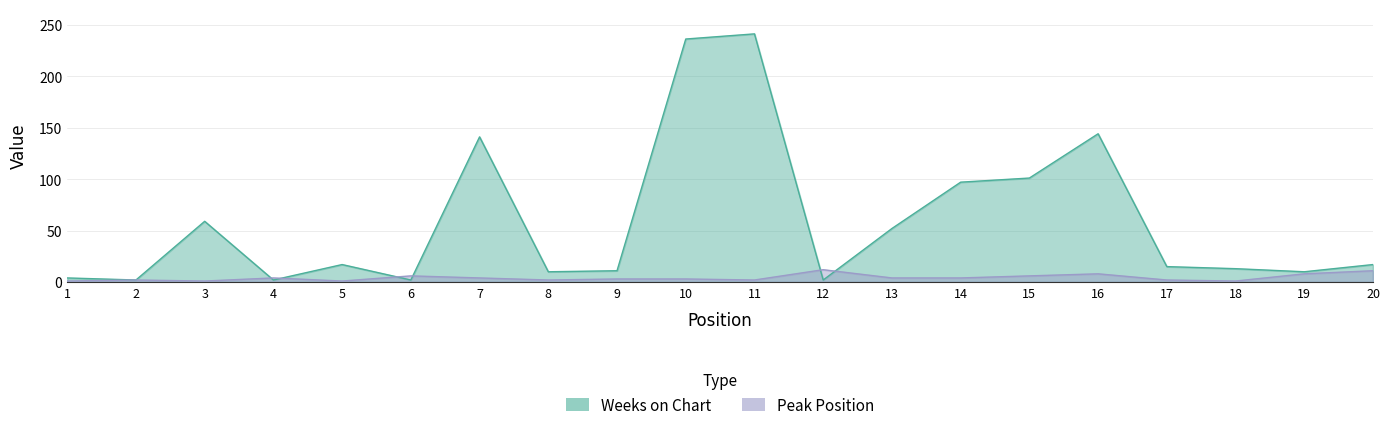

At 12, list the series in order from smallest to largest.

Weeks on Chart, Peak Position